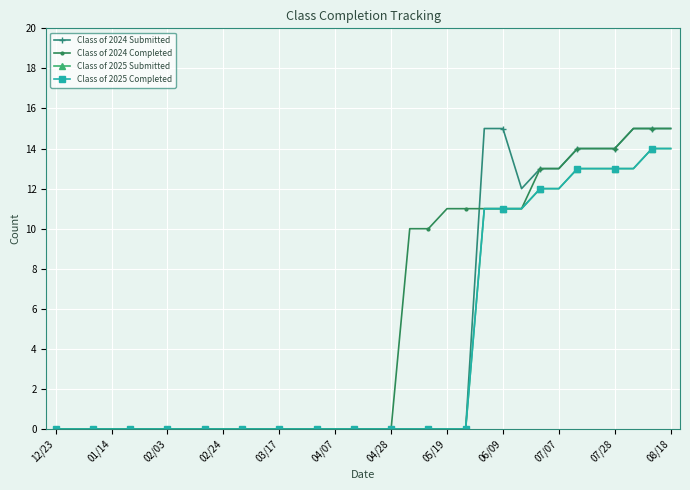

Is this an area chart (filled region under the line)?

No